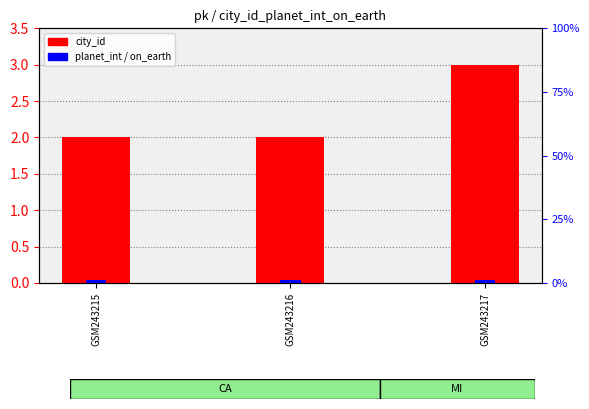

Are the bars horizontal?

No